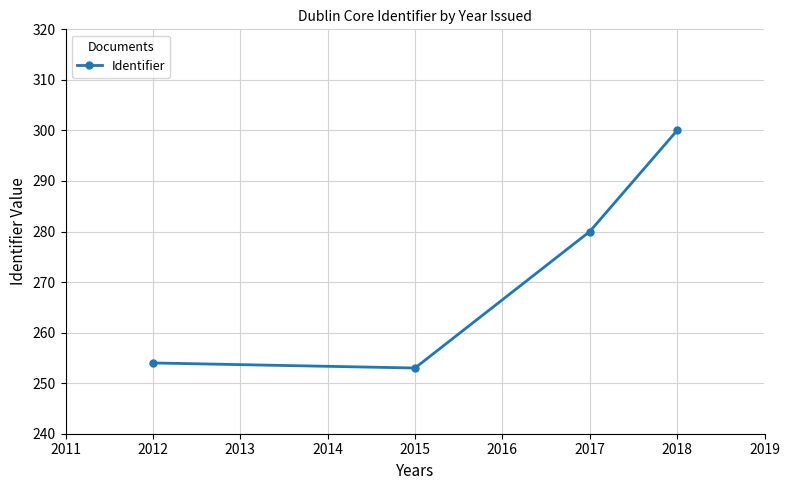

What is the difference between the second highest and second lowest values?

26